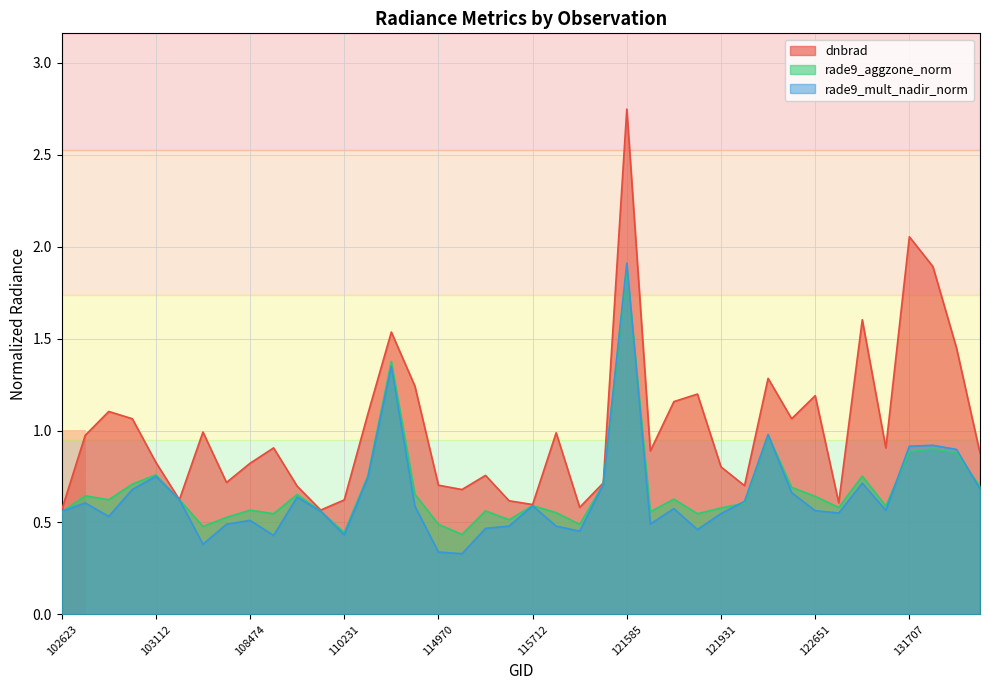

What is the greatest value displayed?

2.7